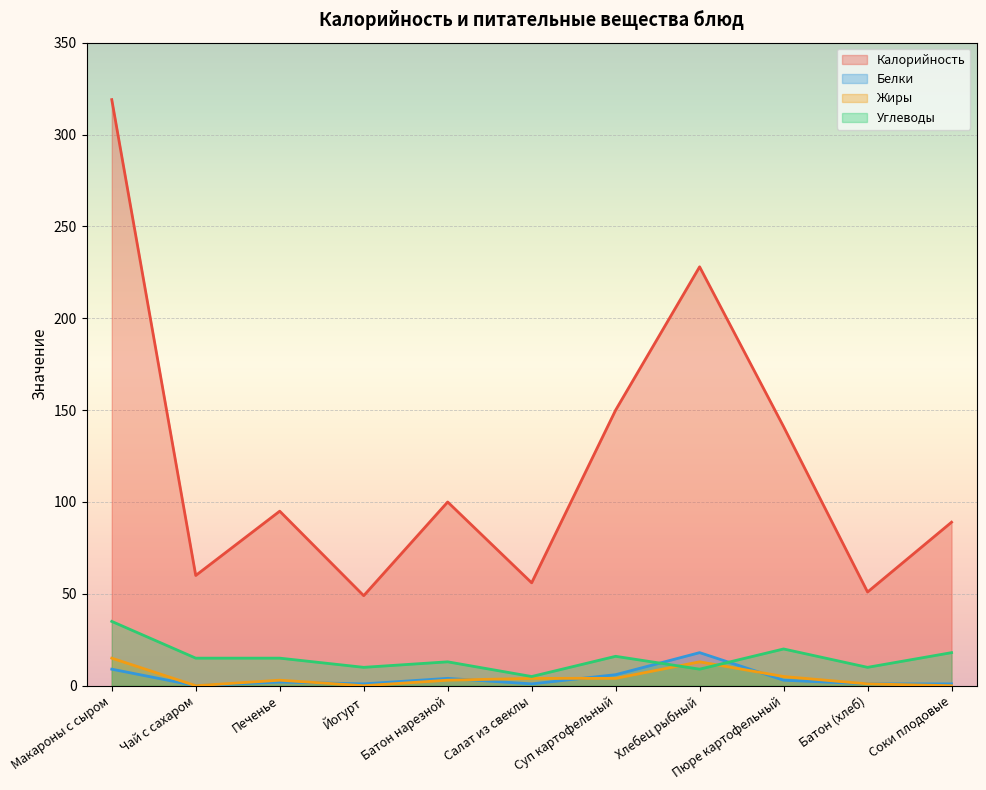

What is the total value across all series at Соки плодовые?

108